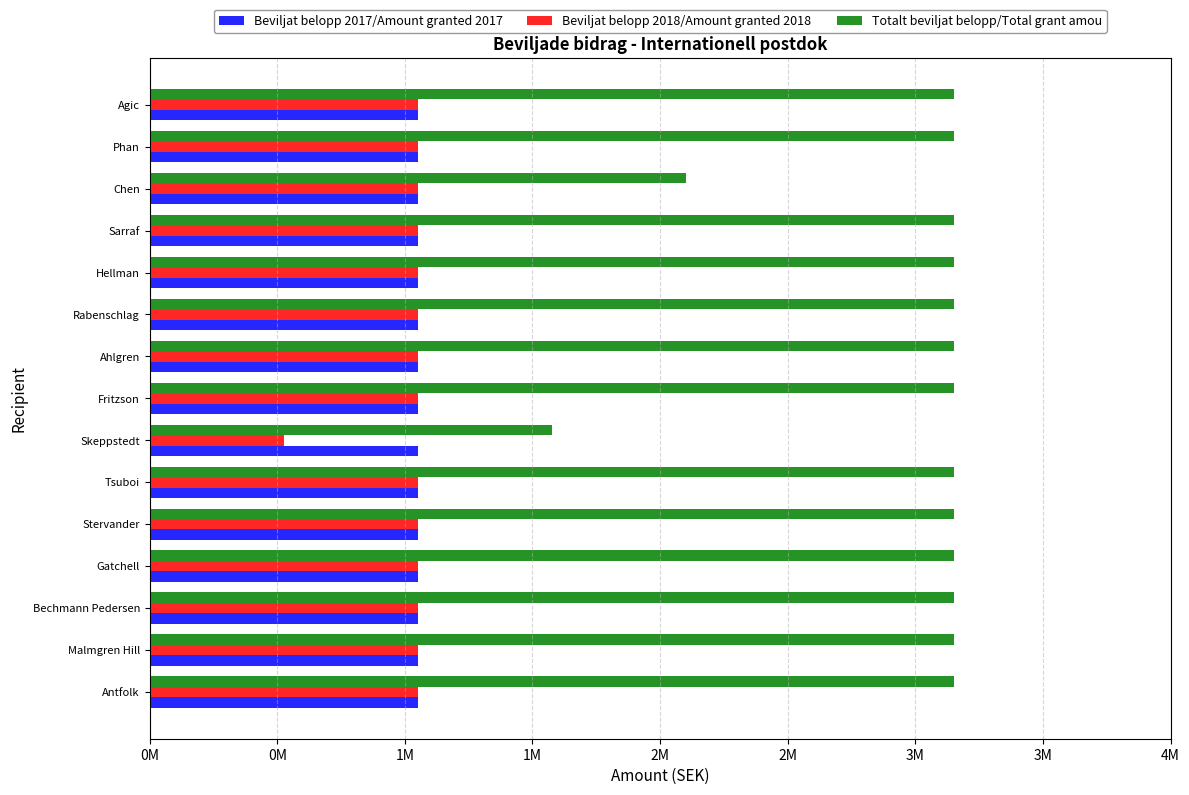

Rank the series by their maximum value, from lowest to highest.

Beviljat belopp 2017/Amount granted 2017, Beviljat belopp 2018/Amount granted 2018, Totalt beviljat belopp/Total grant amou